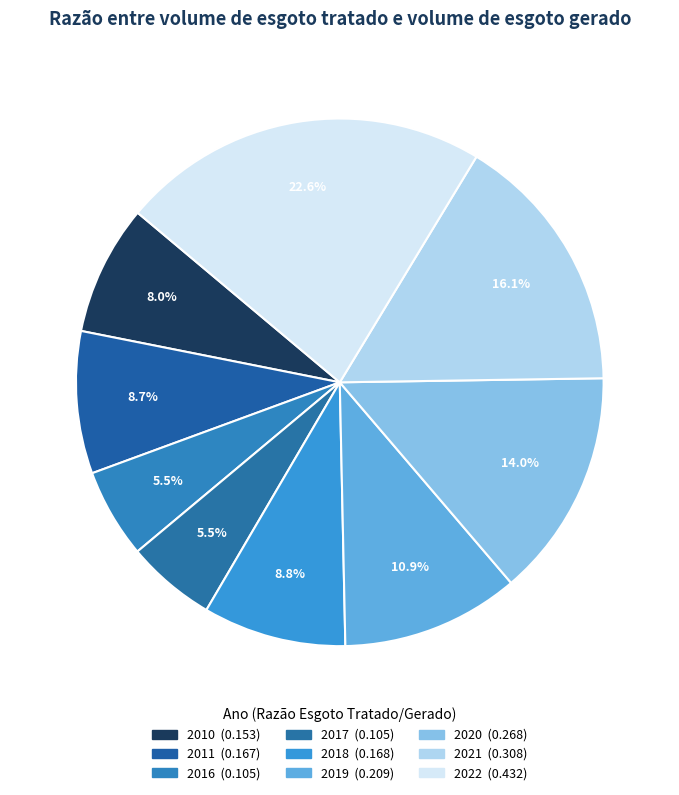

Count the number of slices in the pie.

9